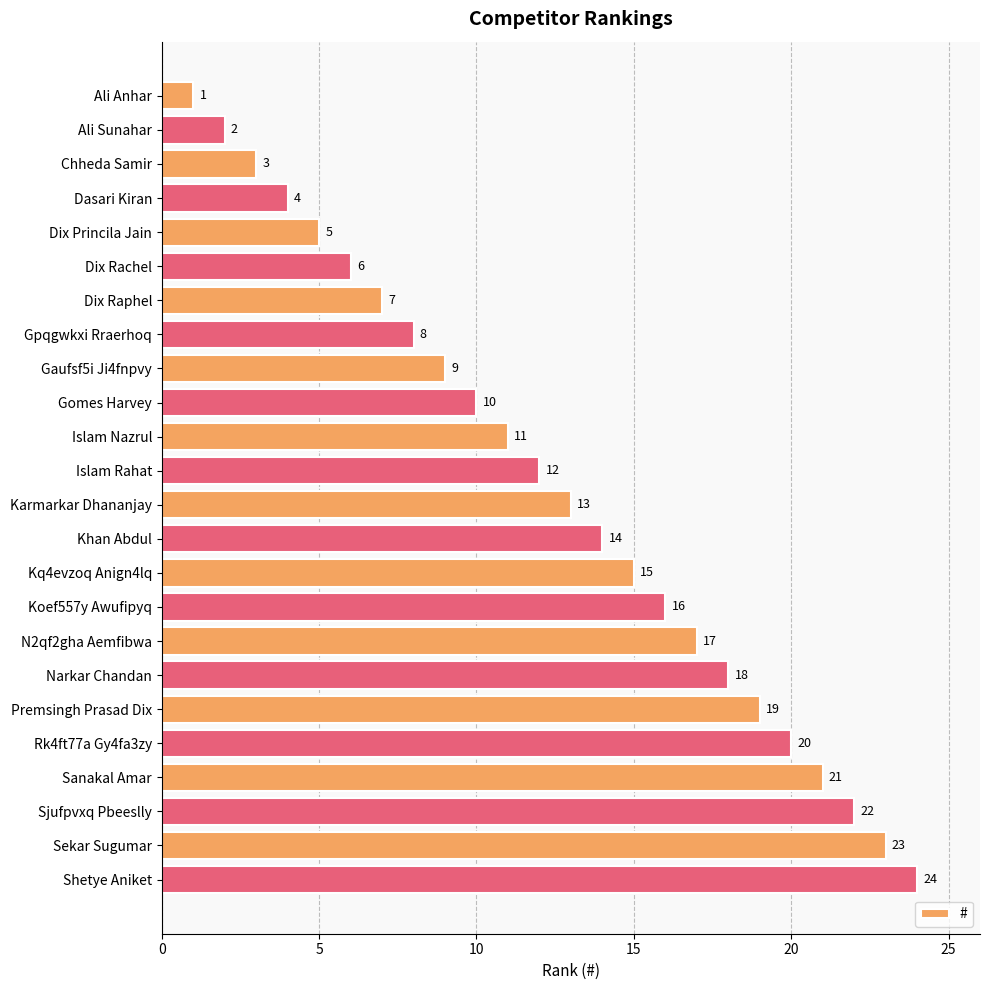

Rank the categories by value from lowest to highest.

Ali Anhar, Ali Sunahar, Chheda Samir, Dasari Kiran, Dix Princila Jain, Dix Rachel, Dix Raphel, Gpqgwkxi Rraerhoq, Gaufsf5i Ji4fnpvy, Gomes Harvey, Islam Nazrul, Islam Rahat, Karmarkar Dhananjay, Khan Abdul, Kq4evzoq Anign4lq, Koef557y Awufipyq, N2qf2gha Aemfibwa, Narkar Chandan, Premsingh Prasad Dix, Rk4ft77a Gy4fa3zy, Sanakal Amar, Sjufpvxq Pbeeslly, Sekar Sugumar, Shetye Aniket